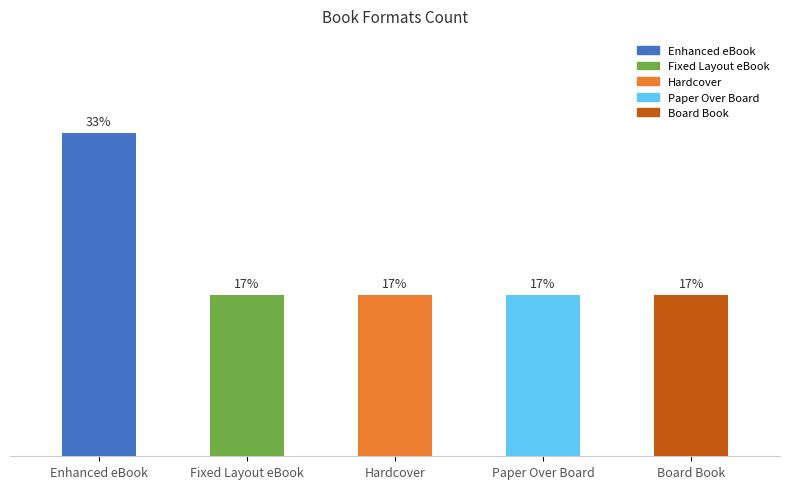

Does the chart contain any negative values?

No